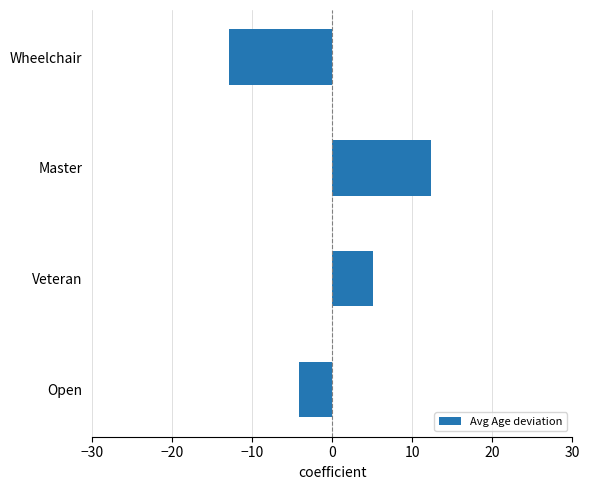

How many bars are there in total?

4